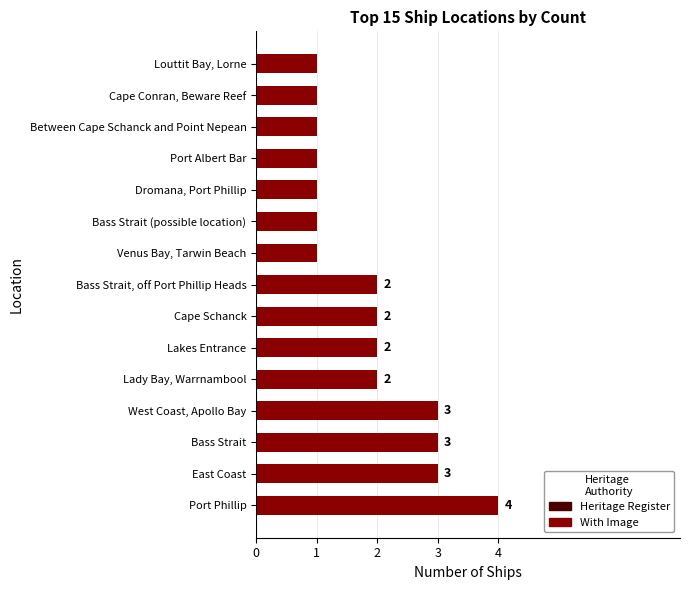

What is the maximum value shown in the chart?

4